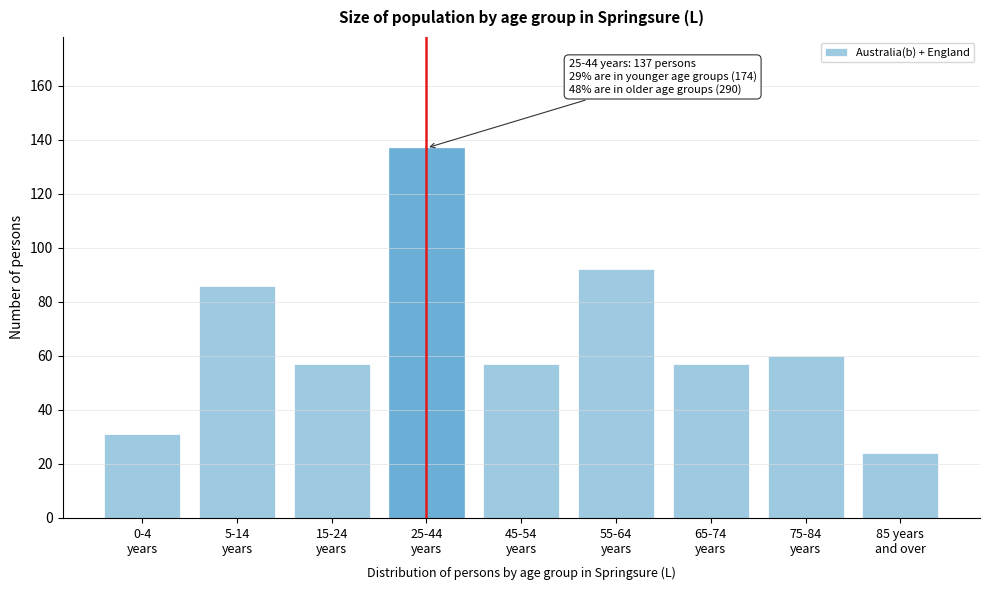

Reading left to right, extract all data points from this chart.

31	86	57	137	57	92	57	60	24